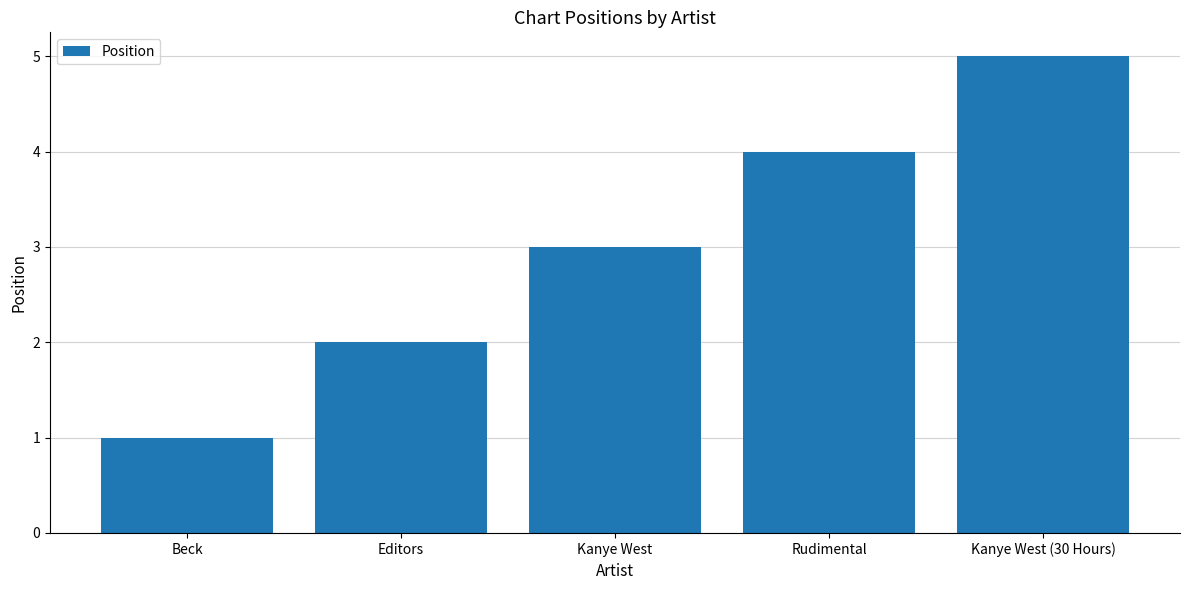

Count the number of categories in the chart.

5